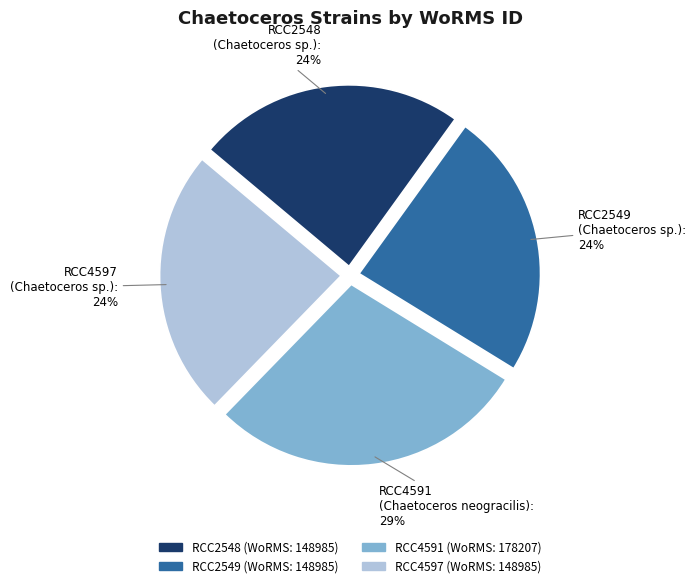

Count the number of slices in the pie.

4